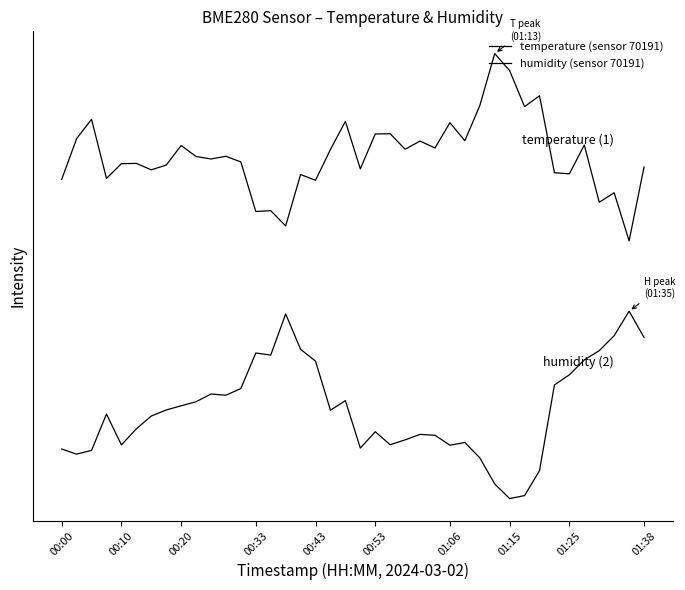

Reading left to right, list all the values displayed in this chart.

temperature (sensor 70191): 68.1	76.8	81.0	68.4	71.5	71.6	70.2	71.2	75.4	73.0	72.5	73.1	71.9	61.3	61.5	58.2	69.2	68.0	74.5	80.5	70.4	77.8	77.9	74.6	76.3	74.8	80.2	76.4	83.9	95.0	91.4	83.7	86.0	69.6	69.3	75.5	63.3	65.3	55.0	70.8
humidity (sensor 70191): 10.6	9.5	10.3	18.0	11.5	14.9	17.6	18.9	19.8	20.7	22.3	22.1	23.5	31.1	30.6	39.4	31.9	29.3	18.8	20.9	10.8	14.3	11.5	12.5	13.7	13.5	11.4	12.0	8.7	3.1	0.0	0.6	6.0	24.3	26.4	29.6	31.6	34.8	40.0	34.4